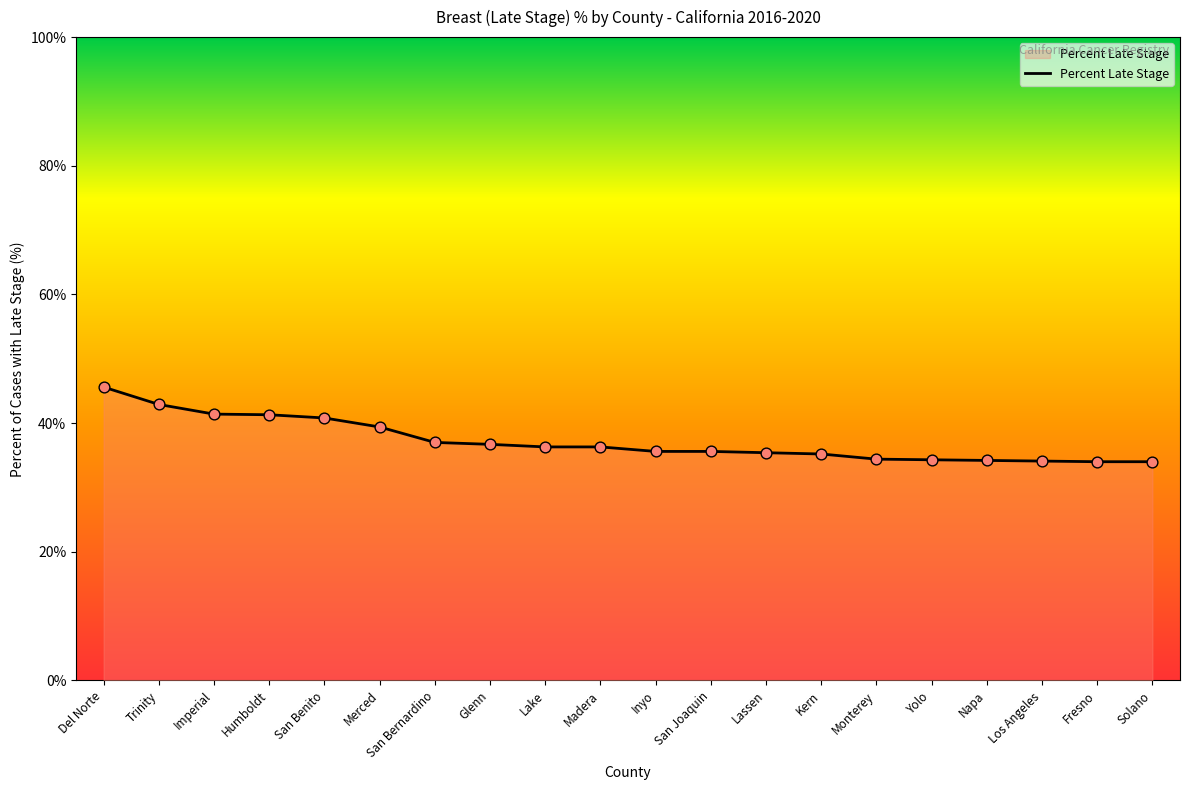

Which has a higher value, Kern or Humboldt?

Humboldt